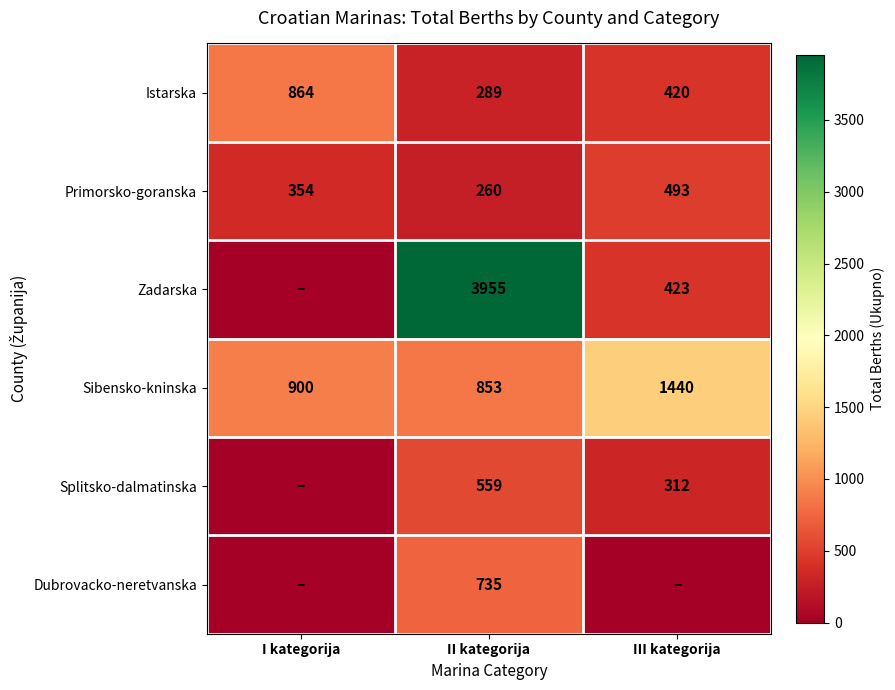

What is the sum of all Sibensko-kninska values?

3193